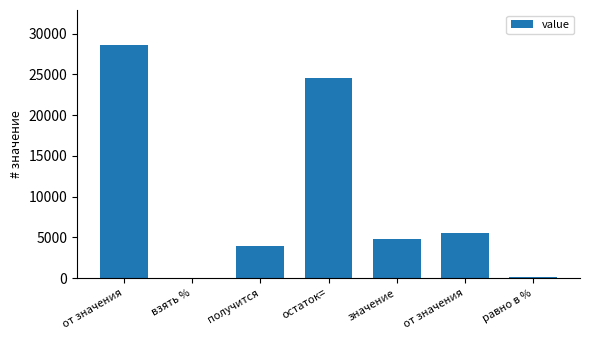

At which category does the chart reach its minimum across all series?

взять %